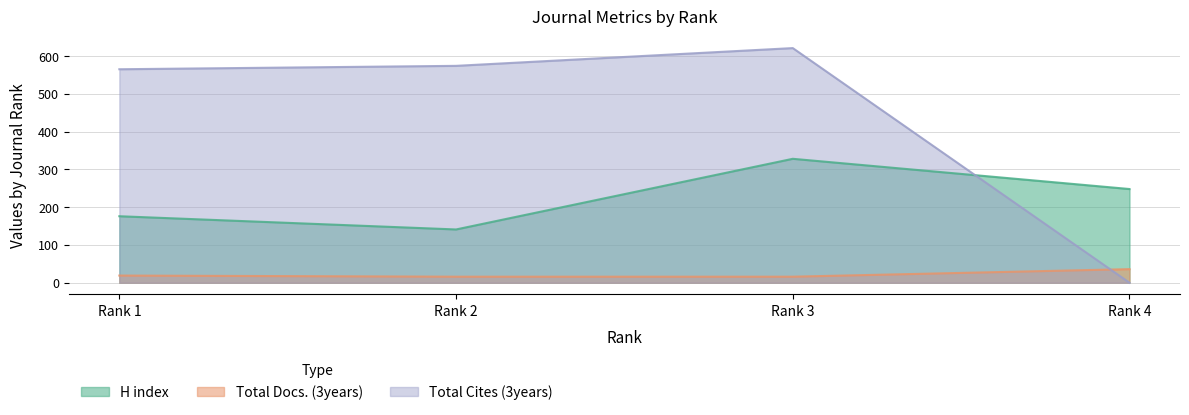

How many values in Total Cites (3years) are above zero?

3